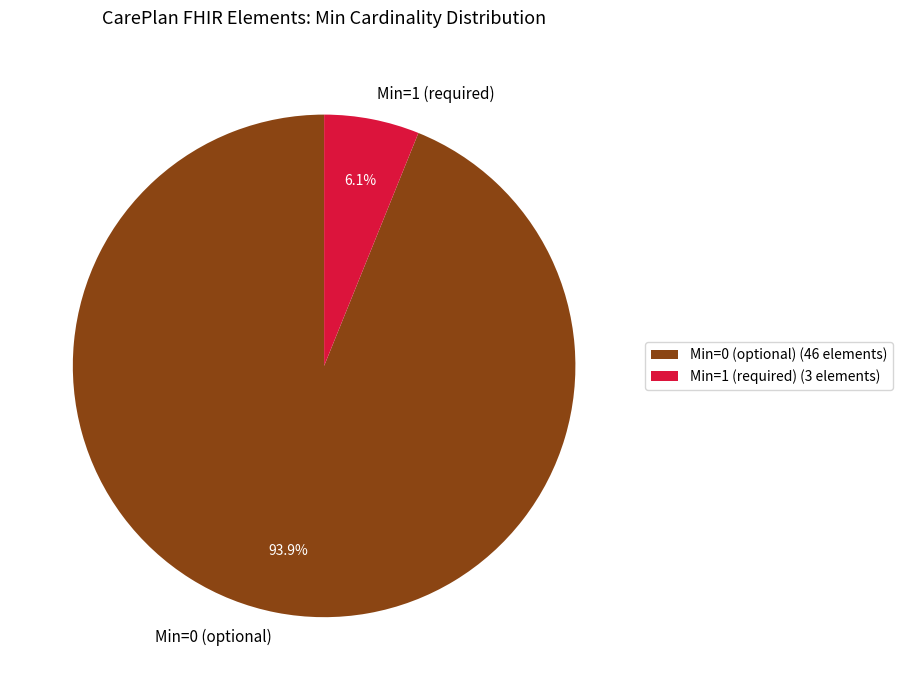

Which has a higher value, Min=1 (required) or Min=0 (optional)?

Min=0 (optional)